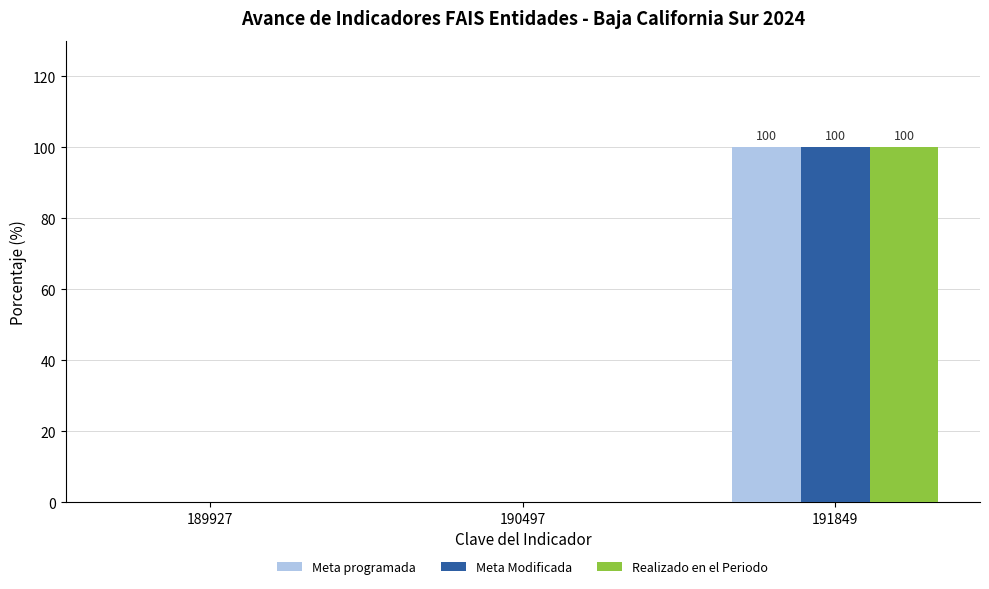

True or false: Meta Modificada has a value of 100 at 191849.

True